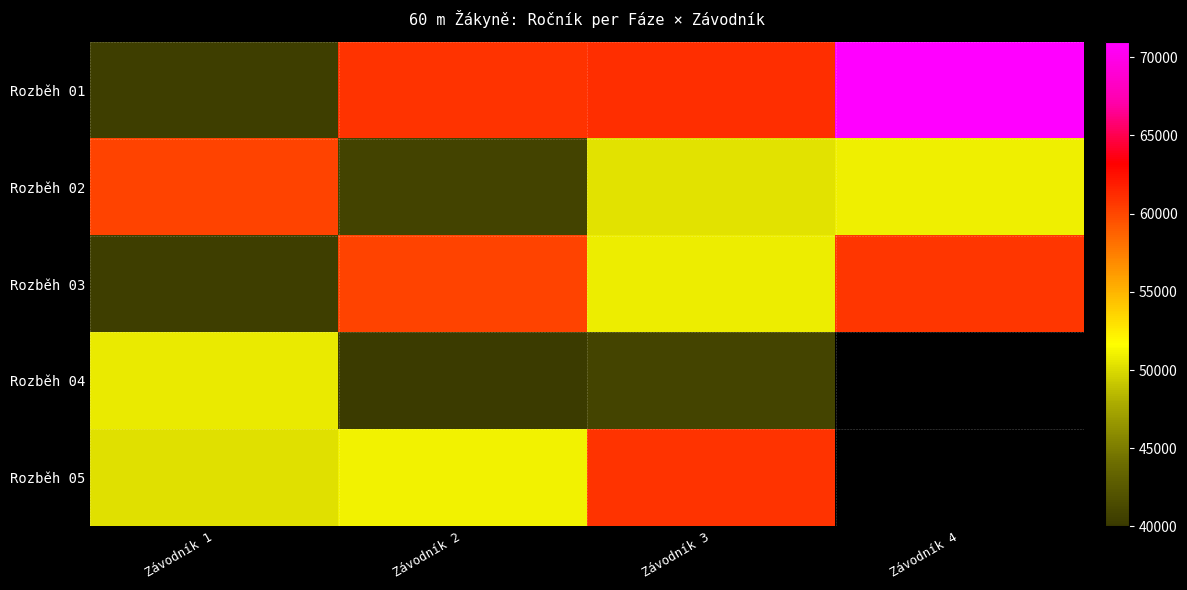

Which series has the widest spread of values?

Rozběh 01